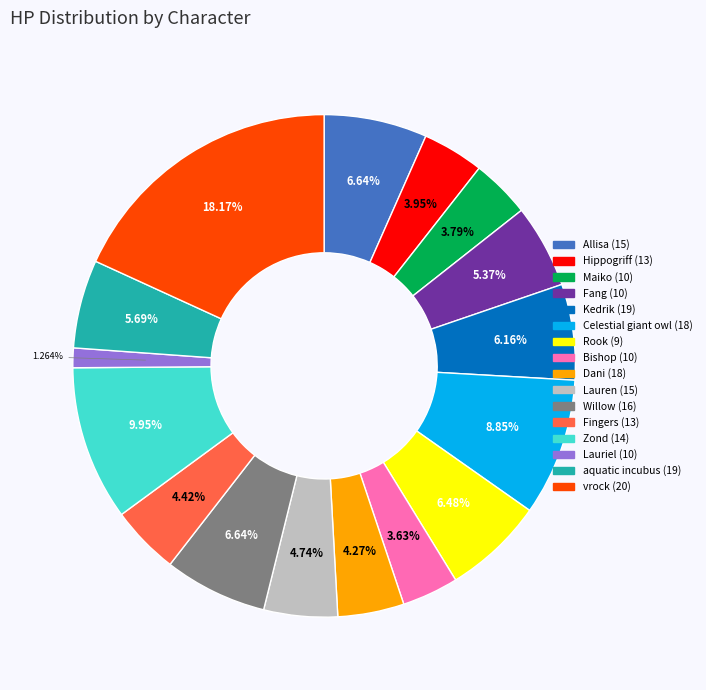

To the nearest percent, what is the difference between the largest and smallest slice percentages?

17%